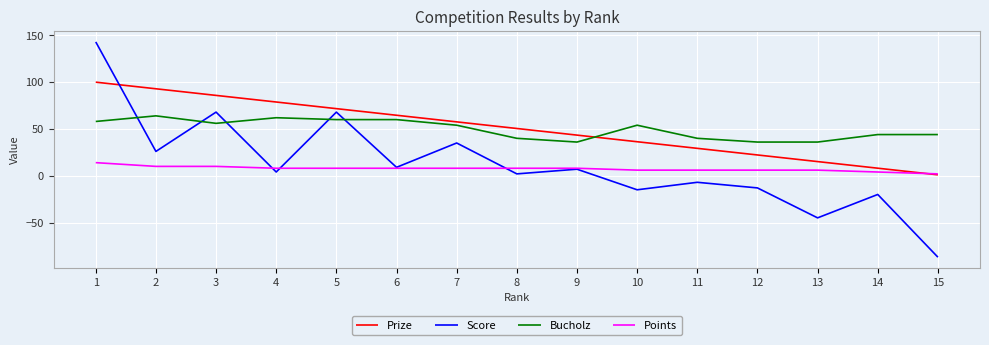

Is the value of Prize at 2 greater than the value of Score at 14?

Yes